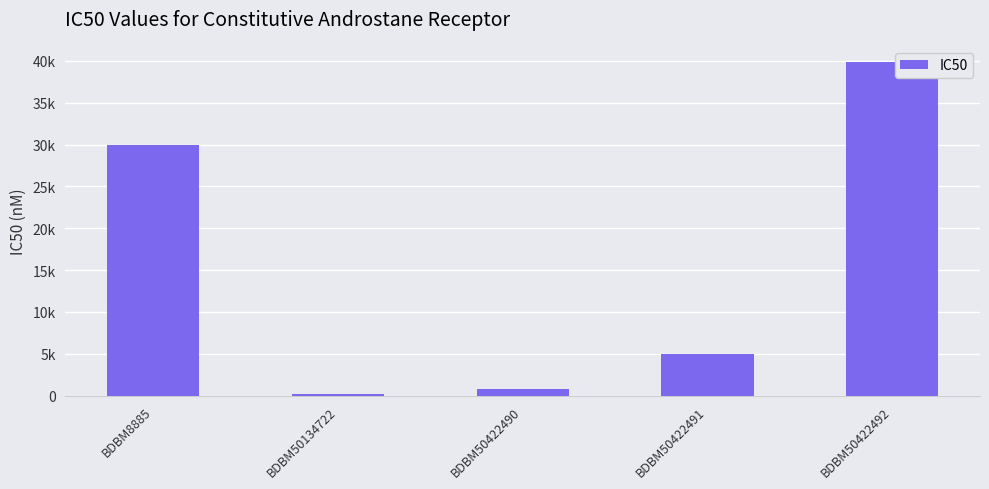

What is the value of the 5th bar from the left?

39811